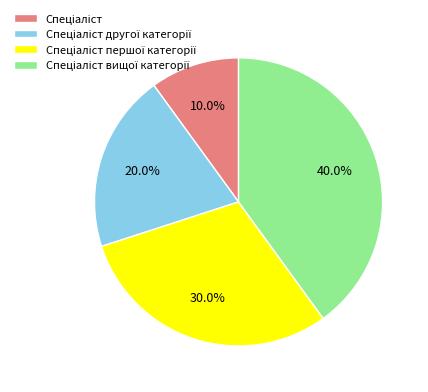

Is there a majority slice in this chart?

No